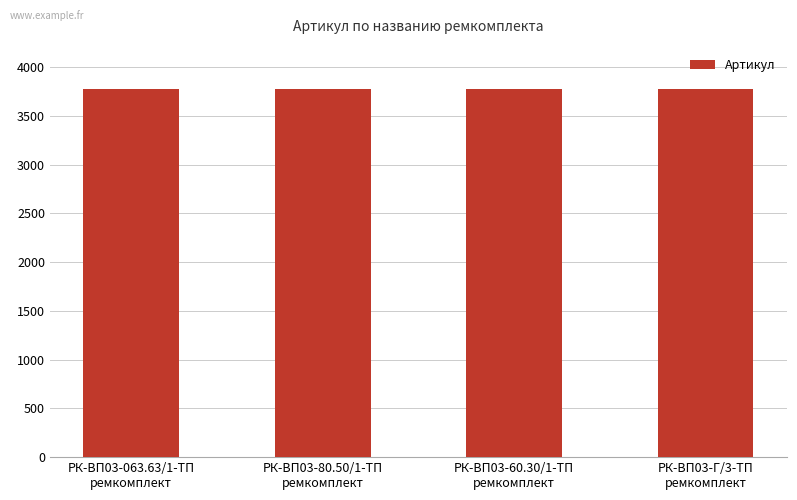

Is it true that the value at РК-ВП03-Г/3-ТП
ремкомплект is 3778?

True